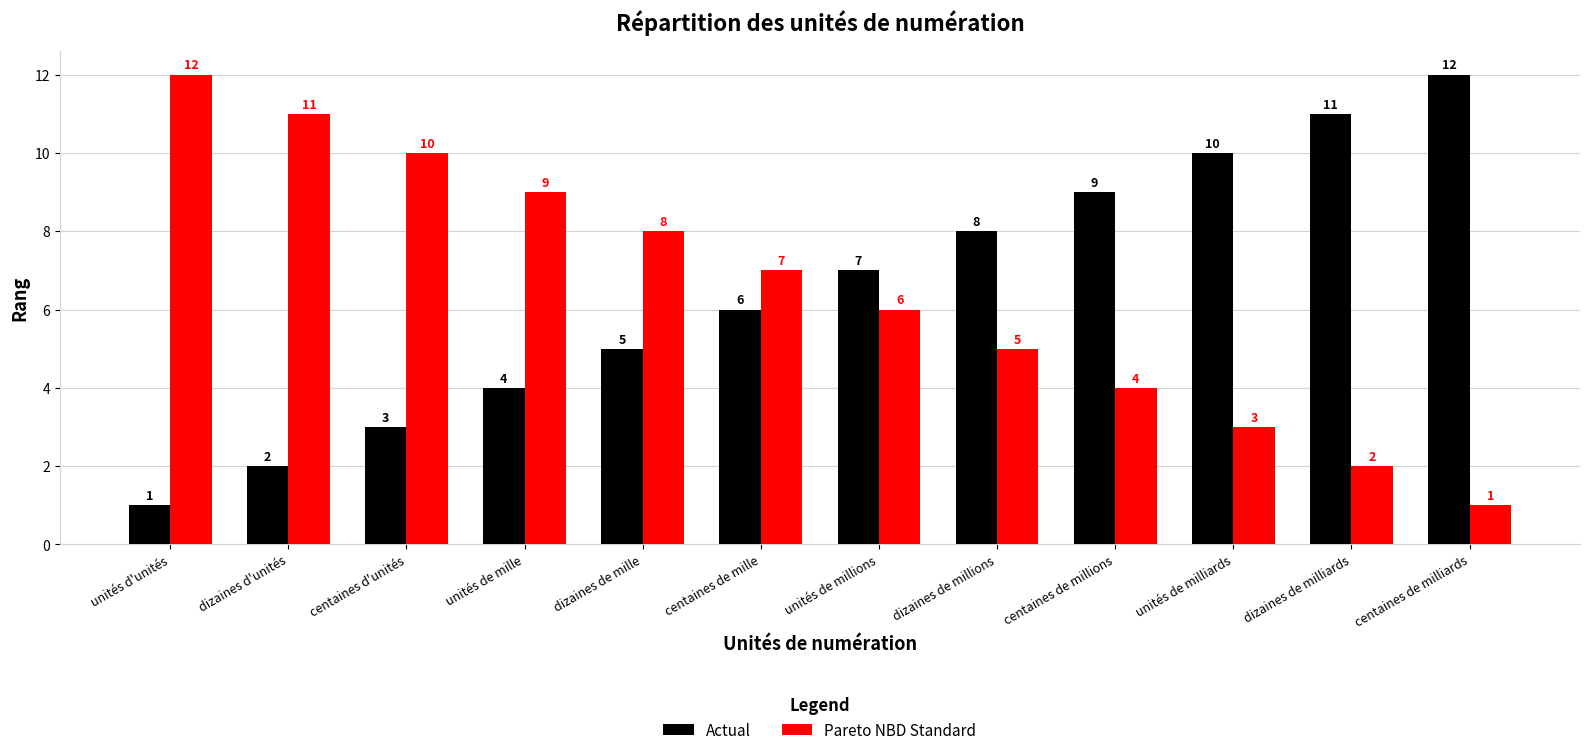

At which label does Actual reach its peak?

centaines de milliards